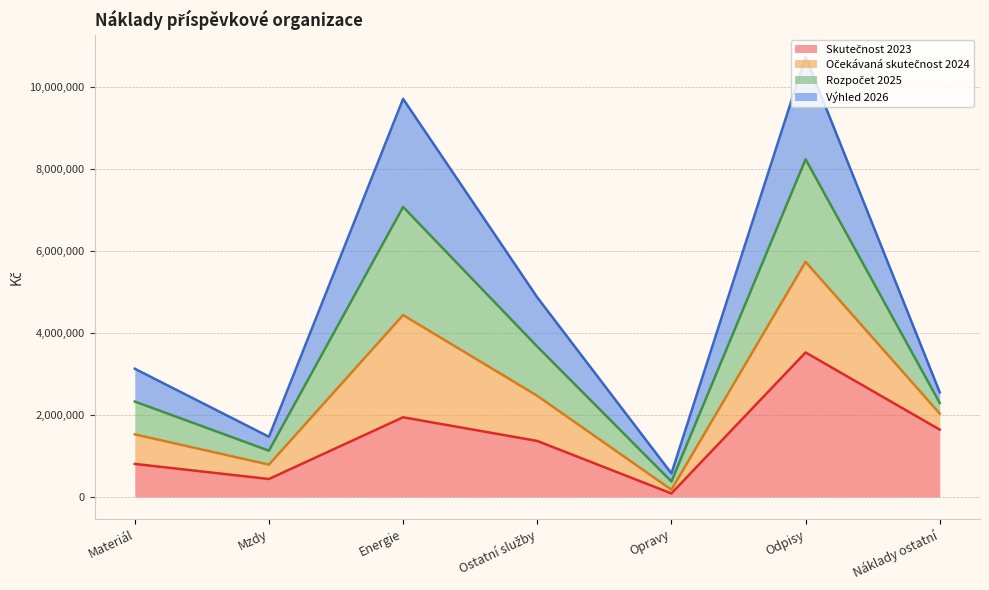

Rank the categories by Očekávaná skutečnost 2024 value from highest to lowest.

Odpisy, Energie, Ostatní služby, Materiál, Náklady ostatní, Mzdy, Opravy